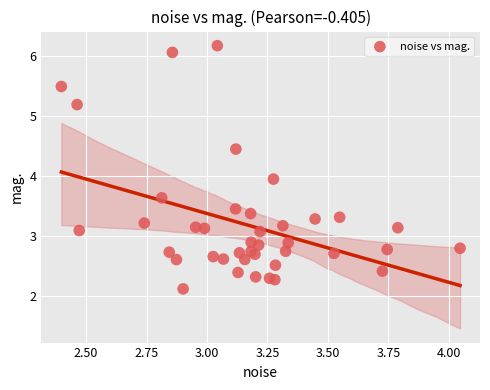

What Y value in the scatter plot is closest to 4?

3.9